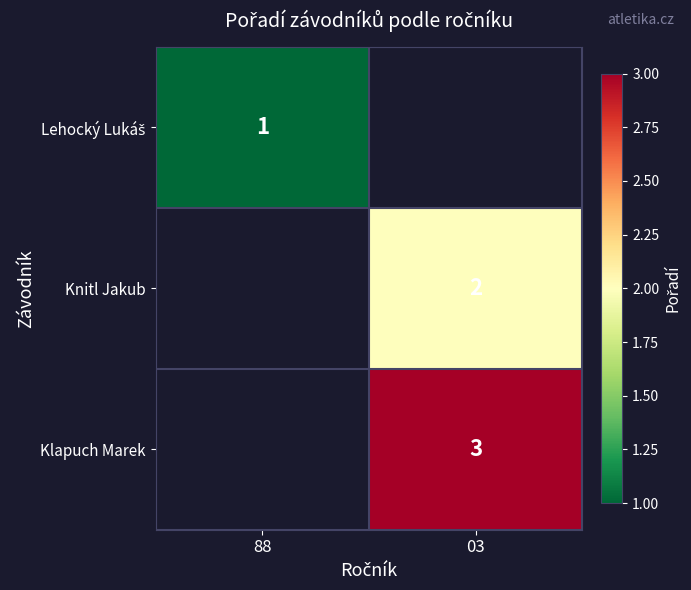

The Klapuch Marek series shows 5 at 03. True or false?

False